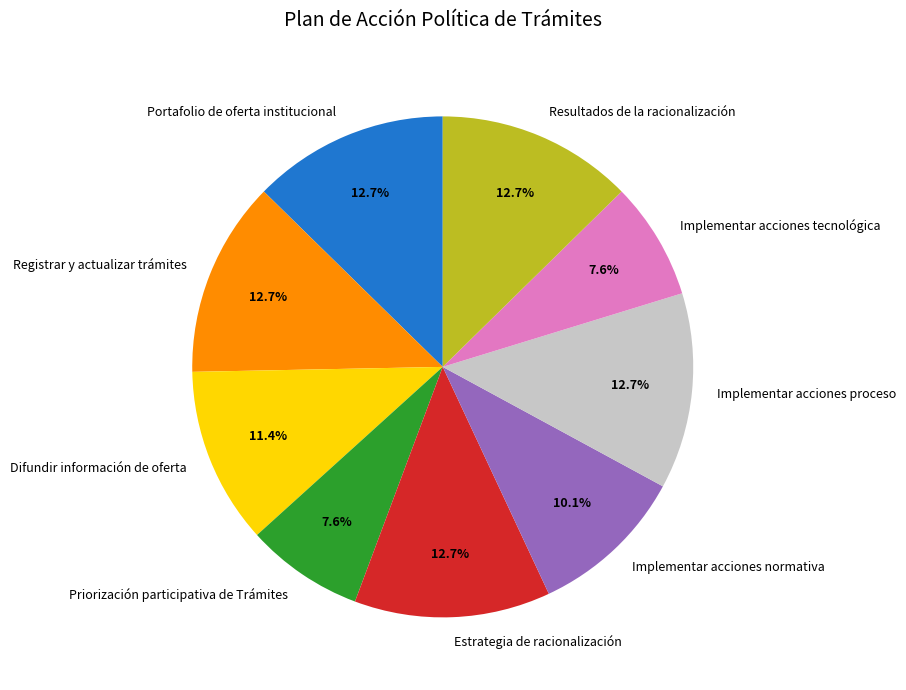

Approximately how many times larger is the value at Difundir información de oferta compared to Portafolio de oferta institucional?

0.9